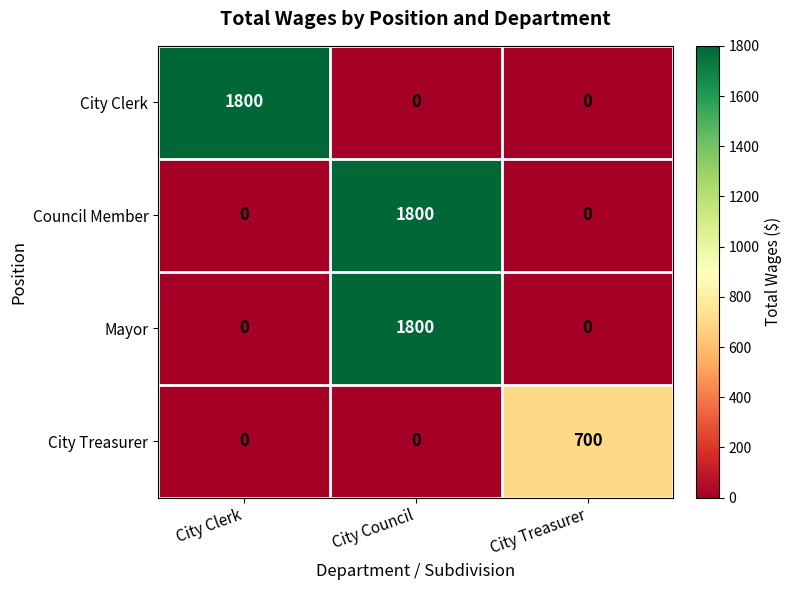

What is the greatest value displayed?

1800